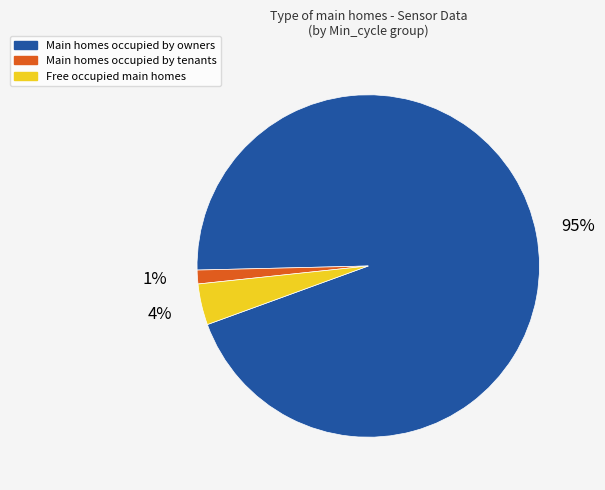

To the nearest percent, what portion does Free occupied main homes represent?

4%